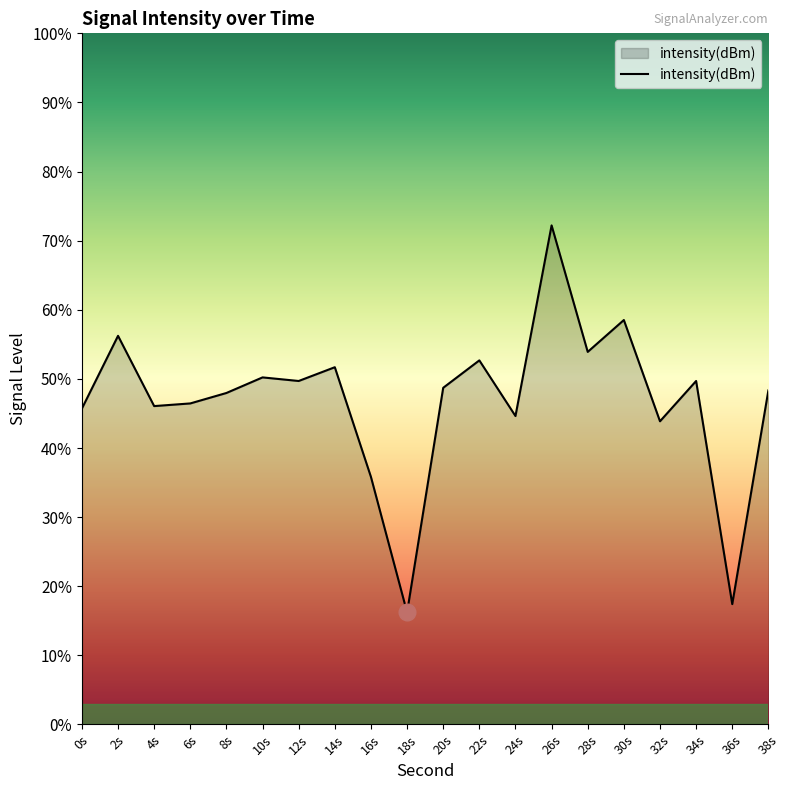

Rank the categories by value from highest to lowest.

26s, 30s, 2s, 28s, 22s, 14s, 10s, 34s, 12s, 20s, 38s, 8s, 6s, 4s, 0s, 24s, 32s, 16s, 36s, 18s